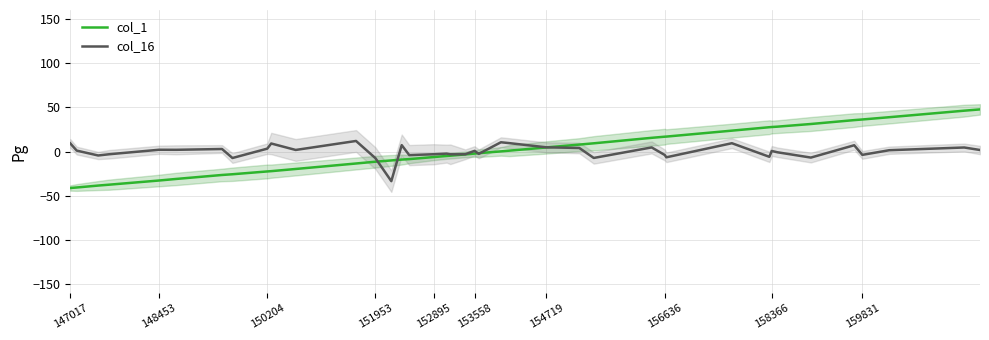

What is the difference between the maximum and second lowest values in the col_16 series?

19.4